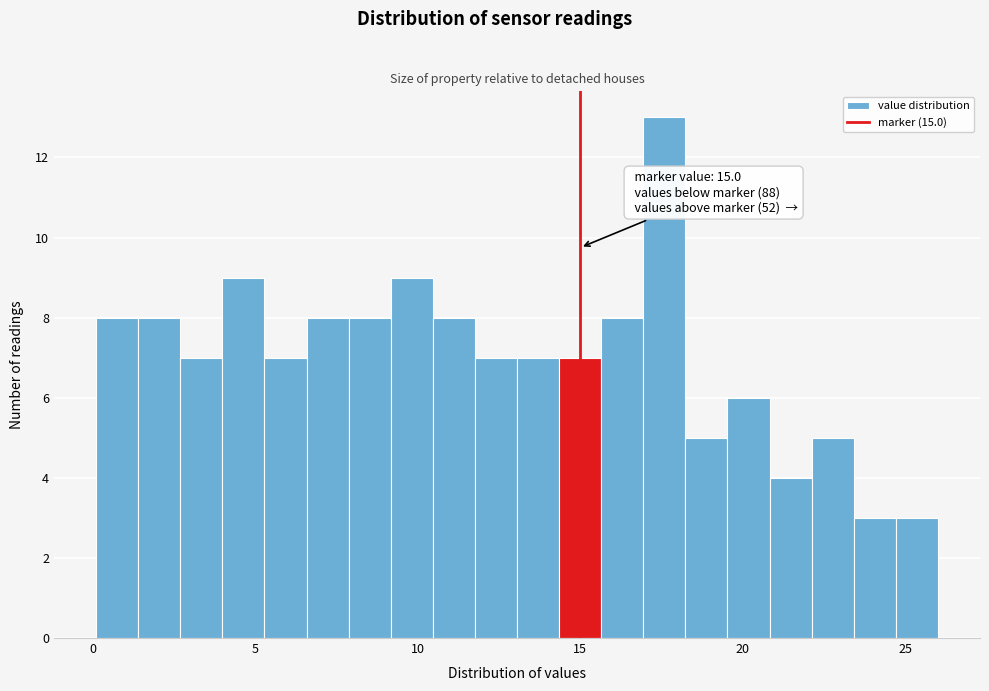

Read against the x-axis, roughly where is the centre of the tallest bar?

17.5